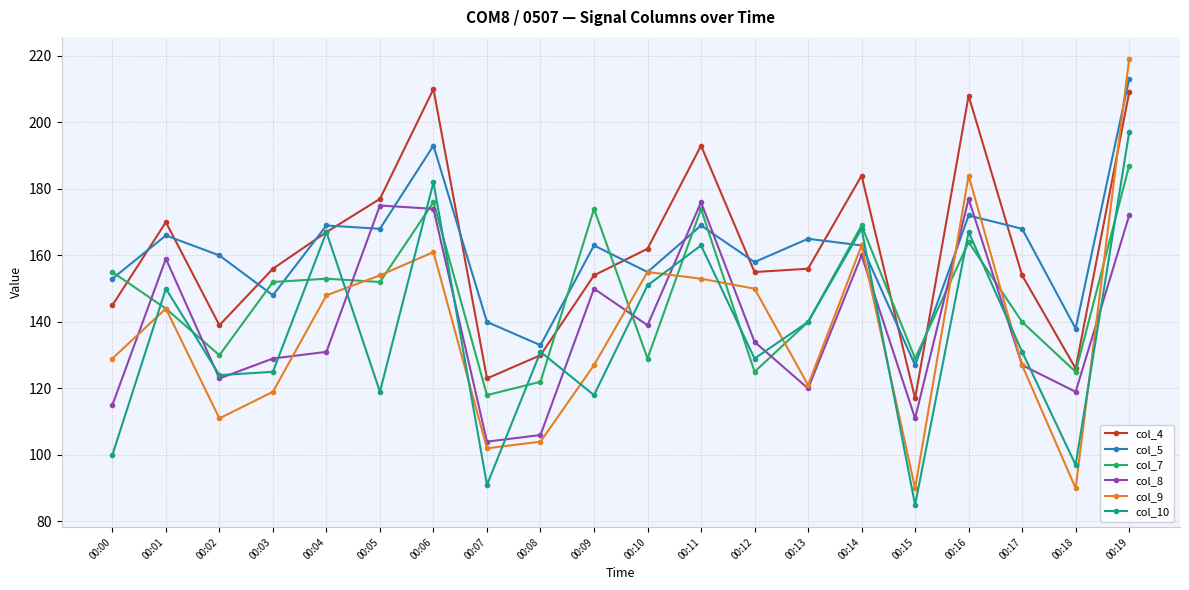

What are all the series names shown in the legend?

col_4, col_5, col_7, col_8, col_9, col_10